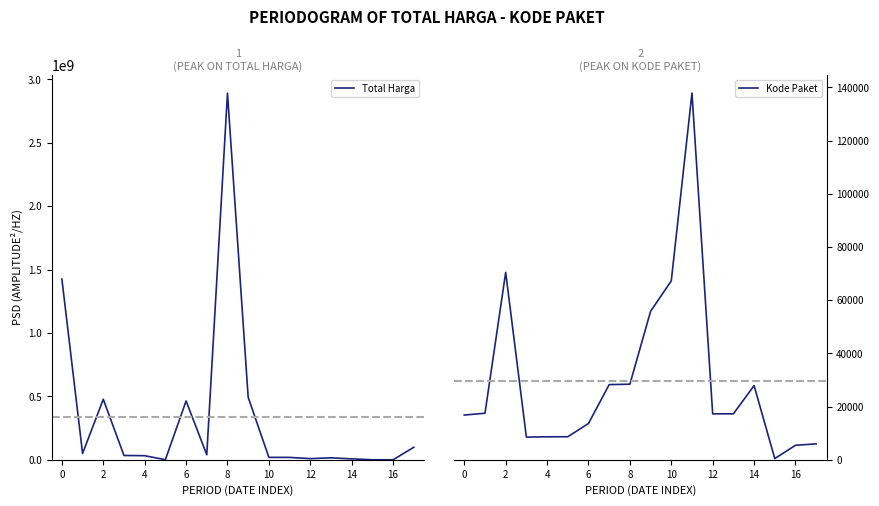

Which series has the widest spread of values?

Total Harga